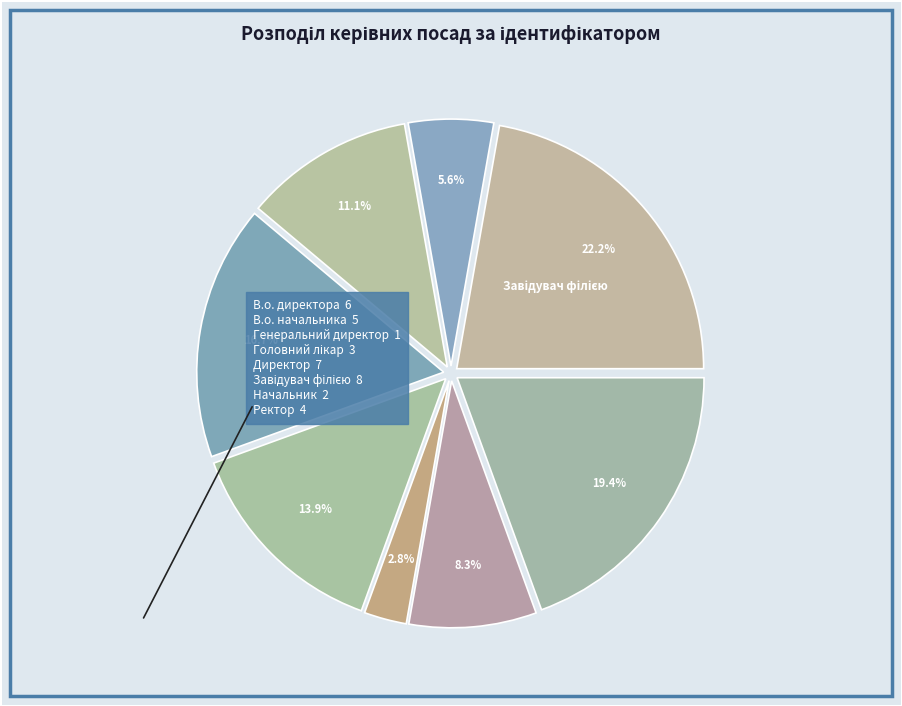

How many segments does this pie chart have?

8